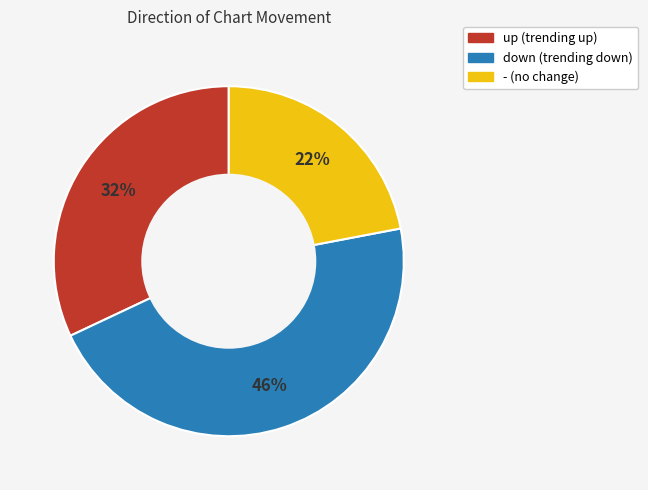

The down slice represents 38% of the pie. True or false?

False